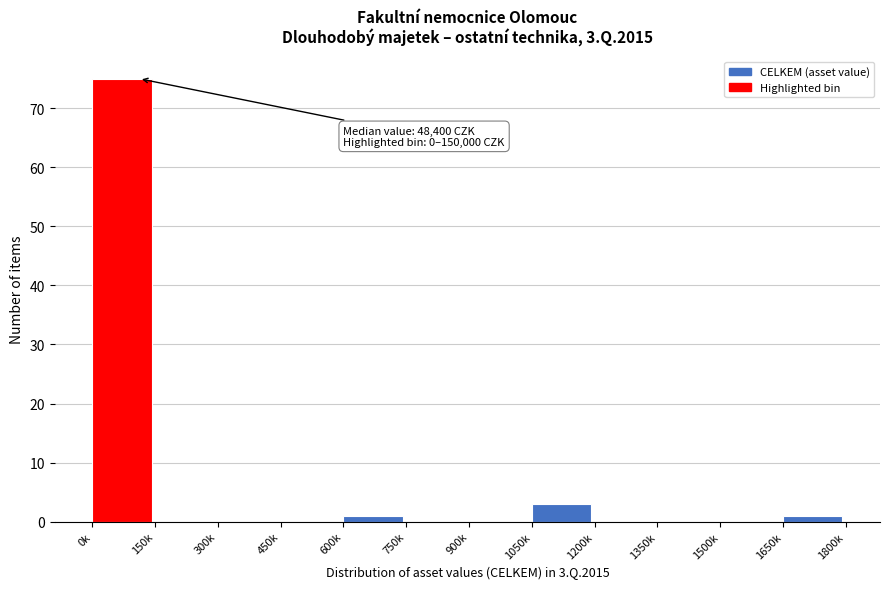

Reading left to right, transcribe all the data shown in this chart.

0k=75	150k=0	300k=0	450k=0	600k=1	750k=0	900k=0	1050k=3	1200k=0	1350k=0	1500k=0	1650k=1